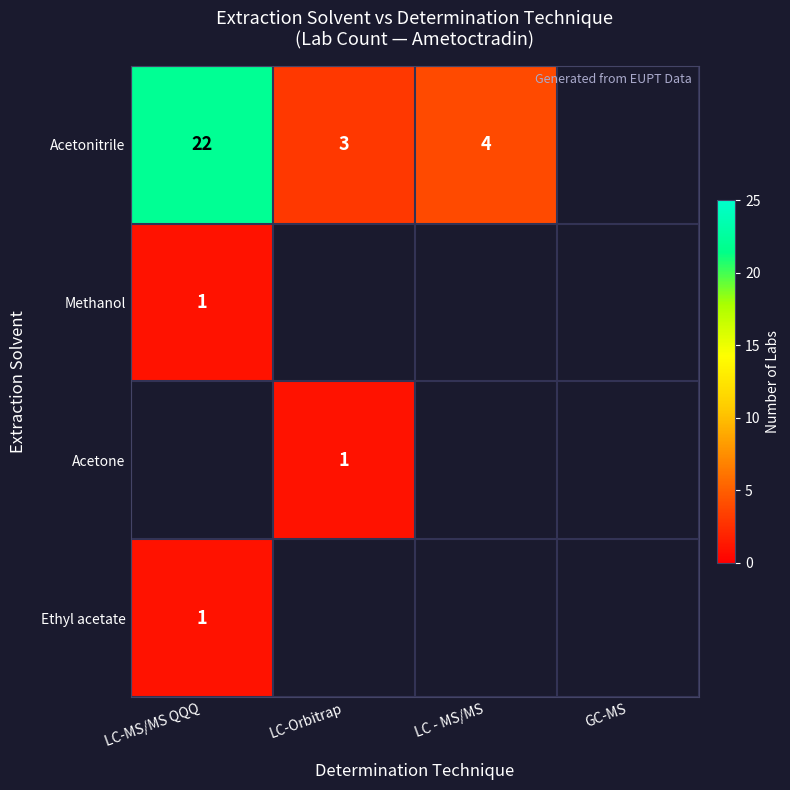

How many categories are shown in the chart?

4